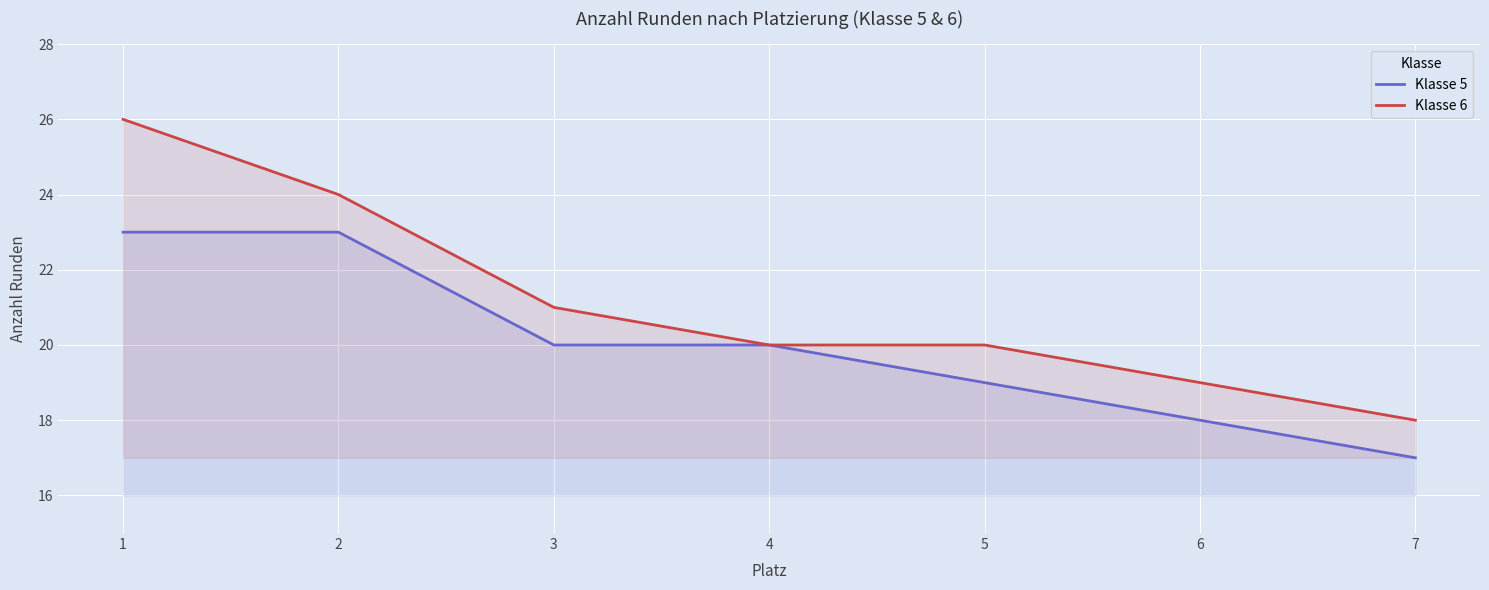

Read the Klasse 6 value at 3.

21